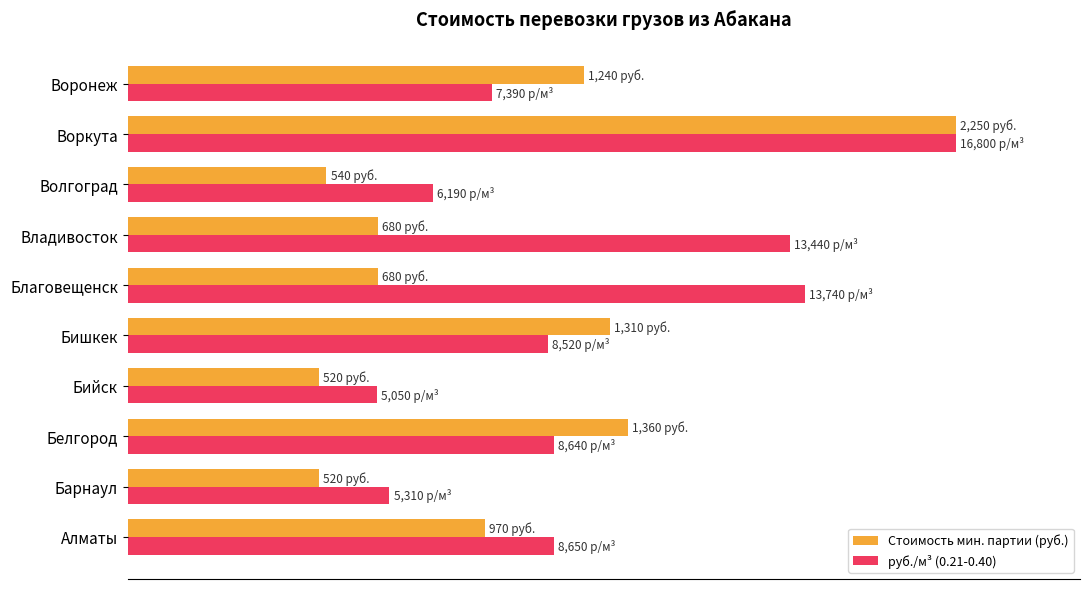

What are all the series names shown in the legend?

Стоимость мин. партии (руб.), руб./м³ (0.21-0.40)